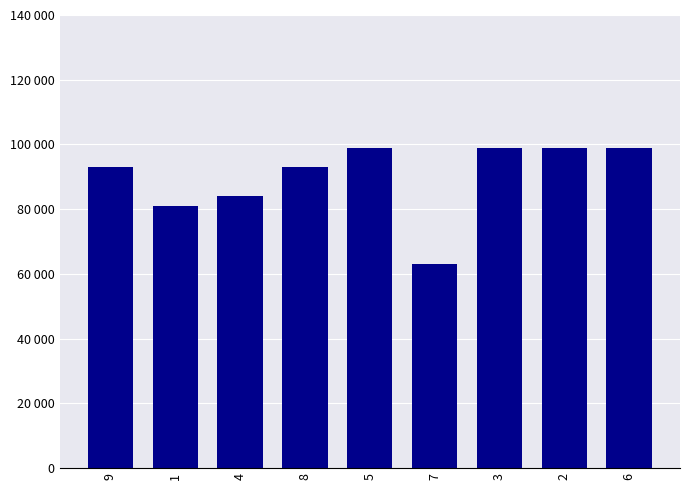

Are the bars horizontal?

No